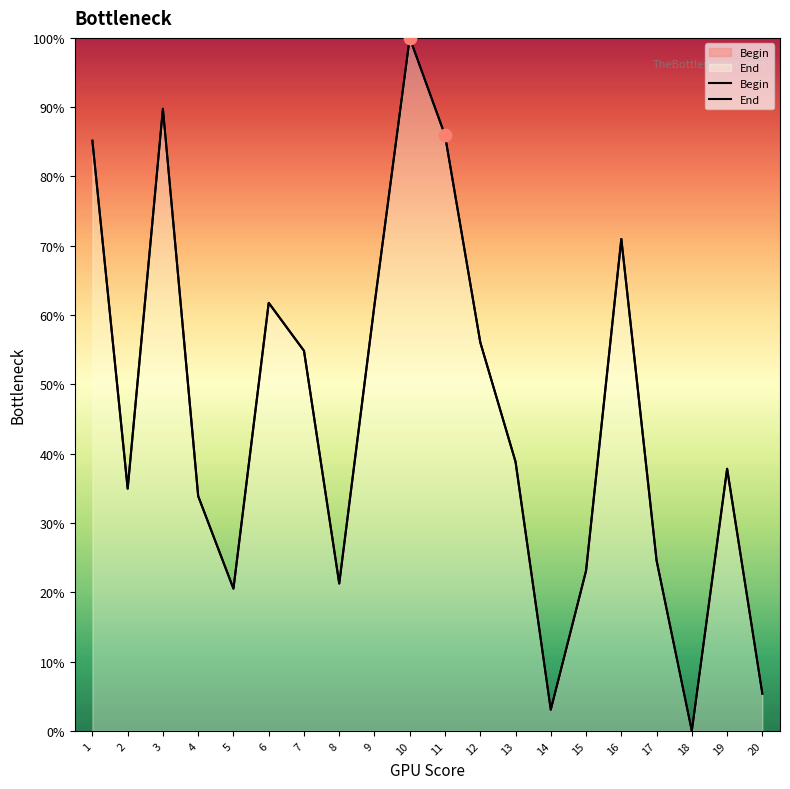

Is the value of End at 7 greater than the value of Begin at 16?

No